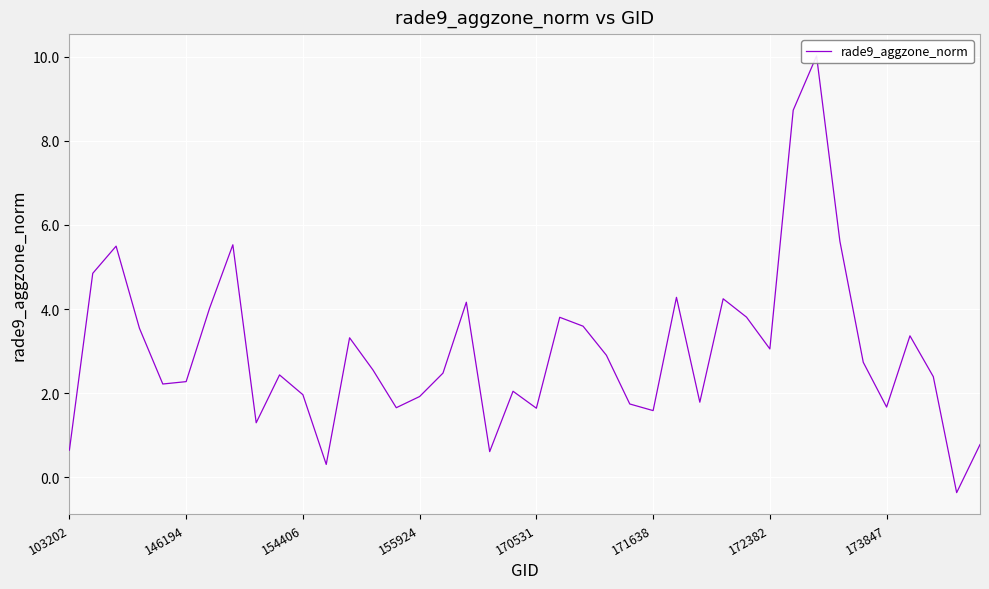

At which category does the chart reach its minimum across all series?

38